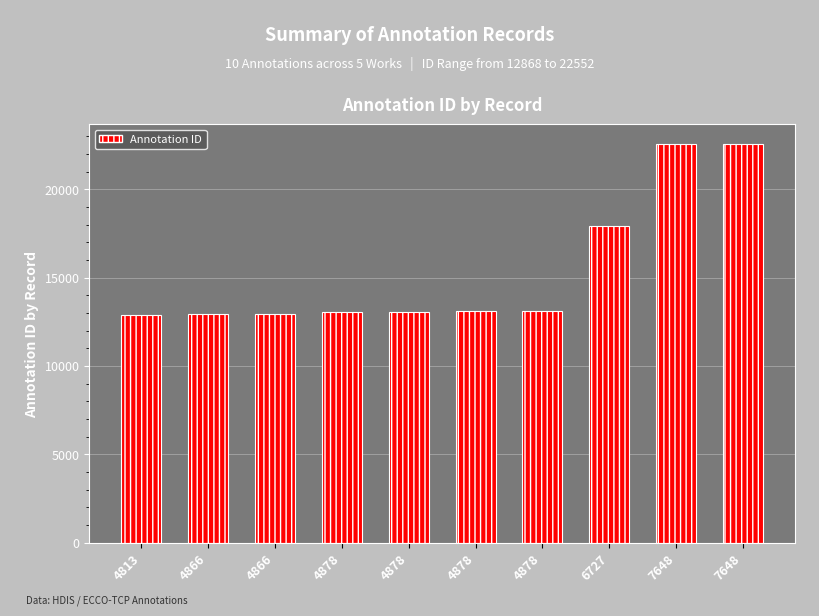

Between 7648 and 4878, which is larger?

7648